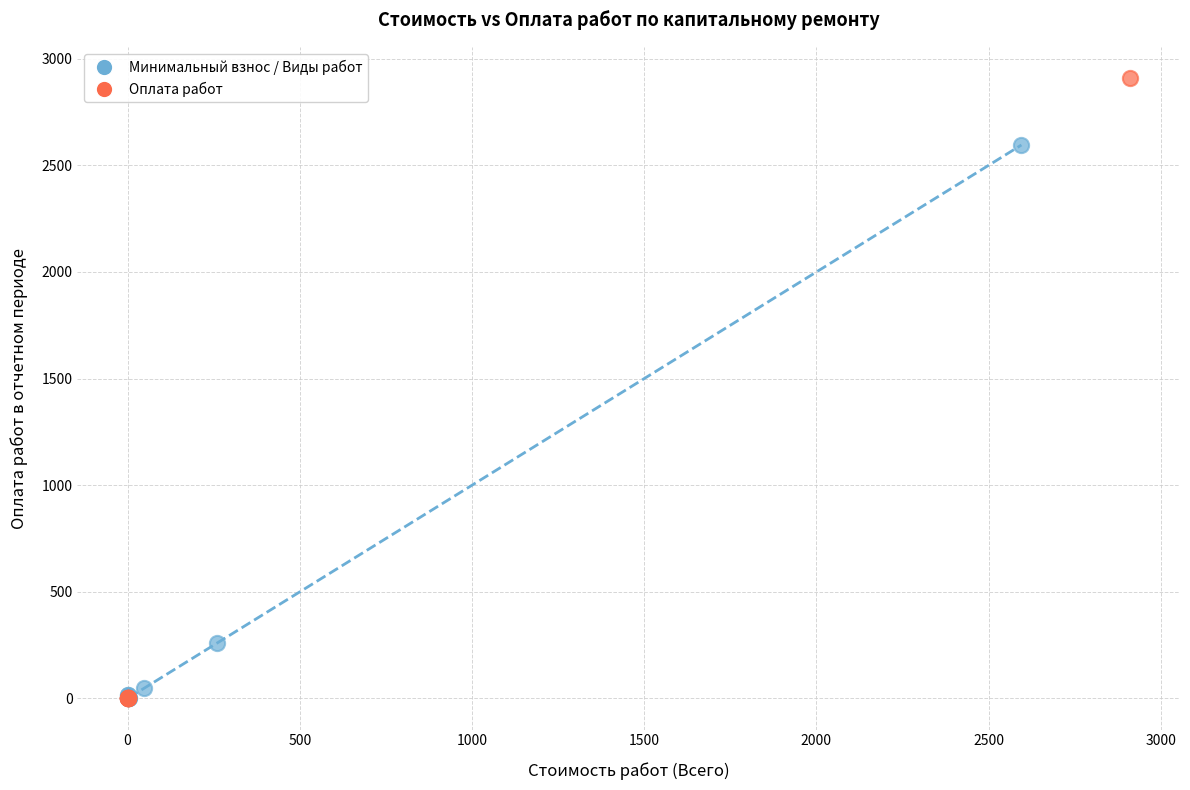

Which series contains the highest Y value?

Оплата работ